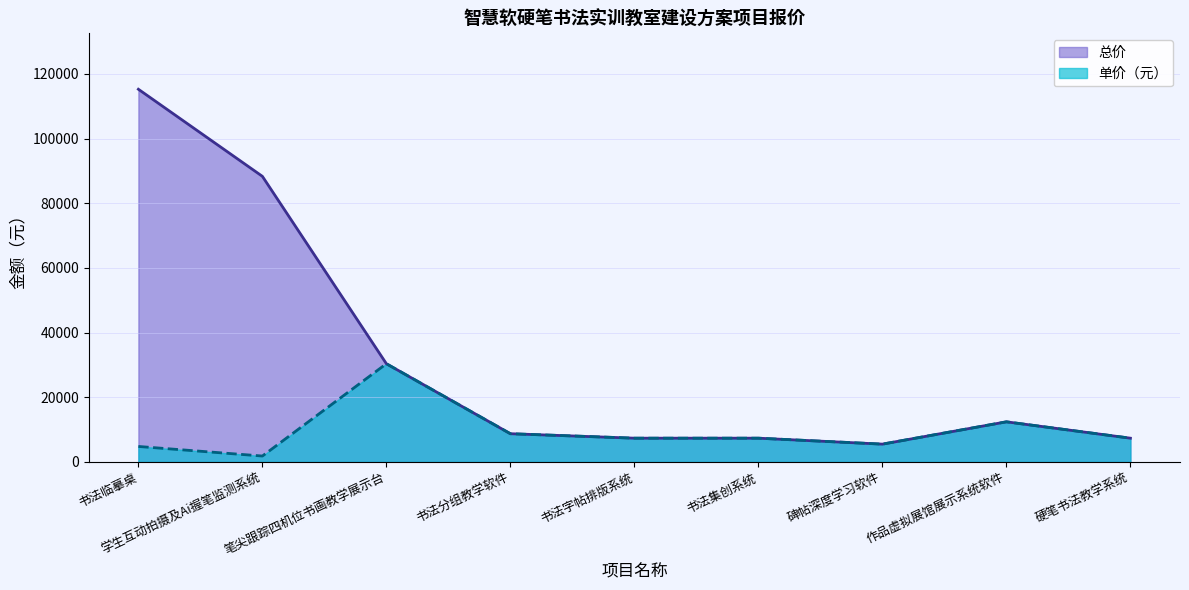

At how many categories does at least one series exceed 89354?

1